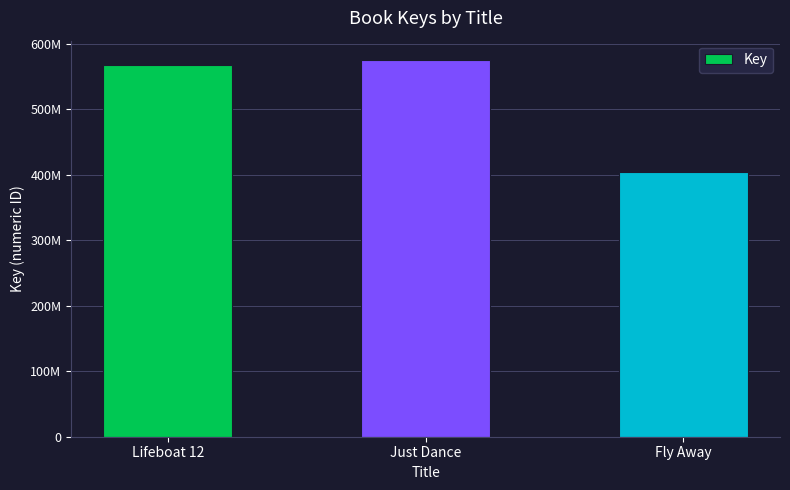

Reading left to right, list all the values displayed in this chart.

567301969	575693447	403910348